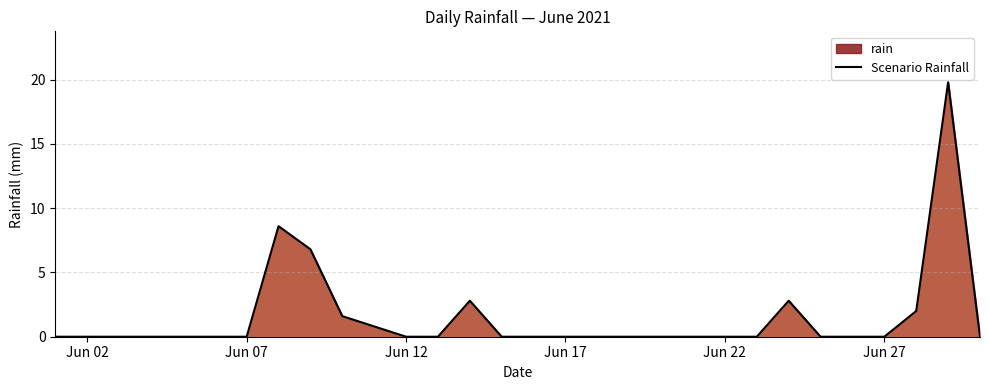

What is the difference between the maximum and minimum values?

19.8